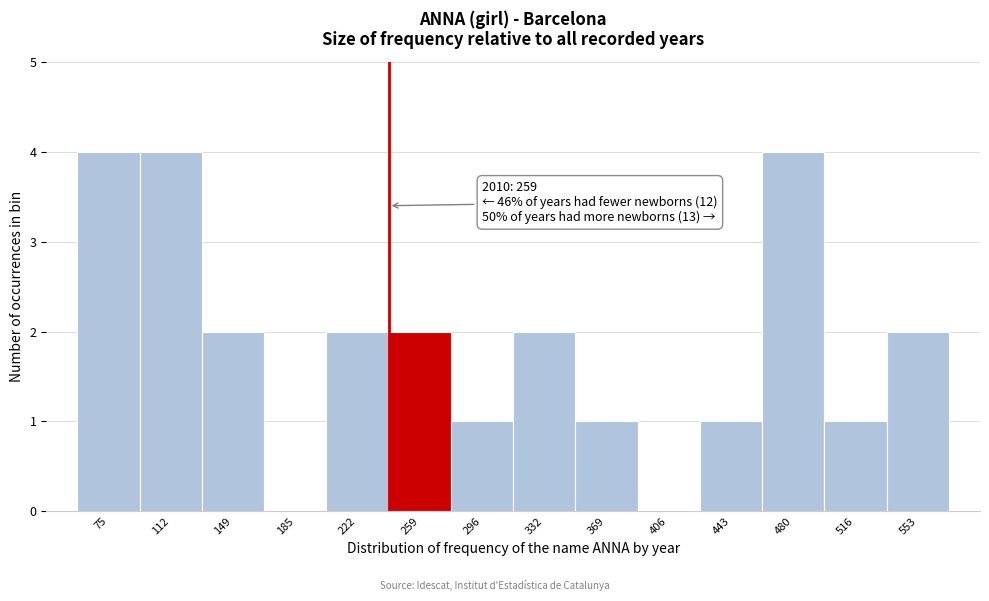

Reading left to right, what are all the values shown in this chart?

75=4	112=4	149=2	185=0	222=2	259=2	296=1	332=2	369=1	406=0	443=1	480=4	516=1	553=2